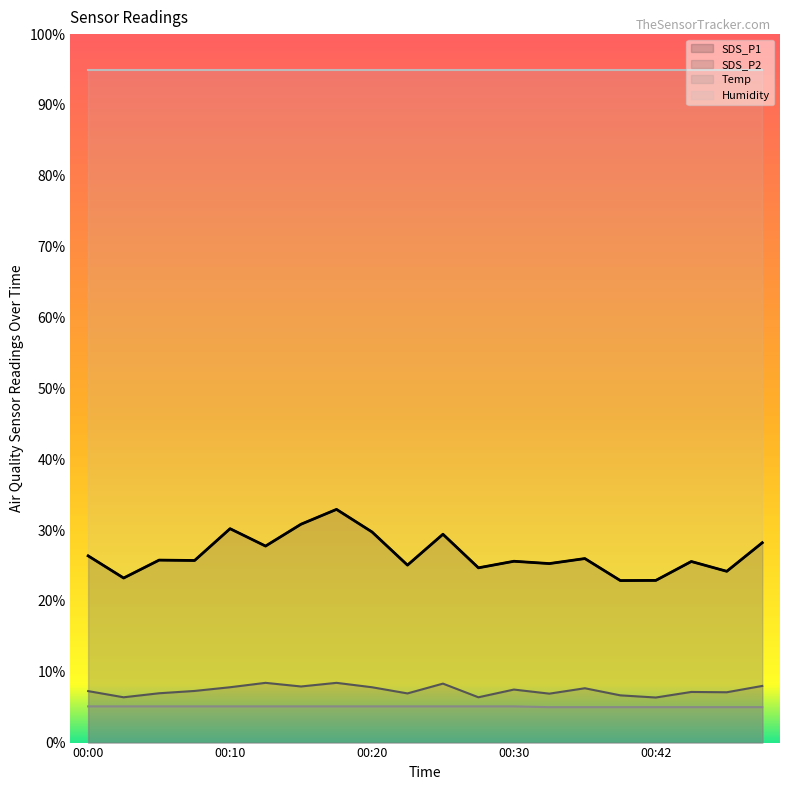

Does the chart display data point markers on the line(s)?

No